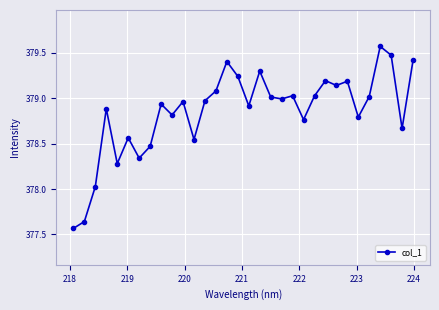

True or false: there are more than 0 points higher than both neighbors.

True